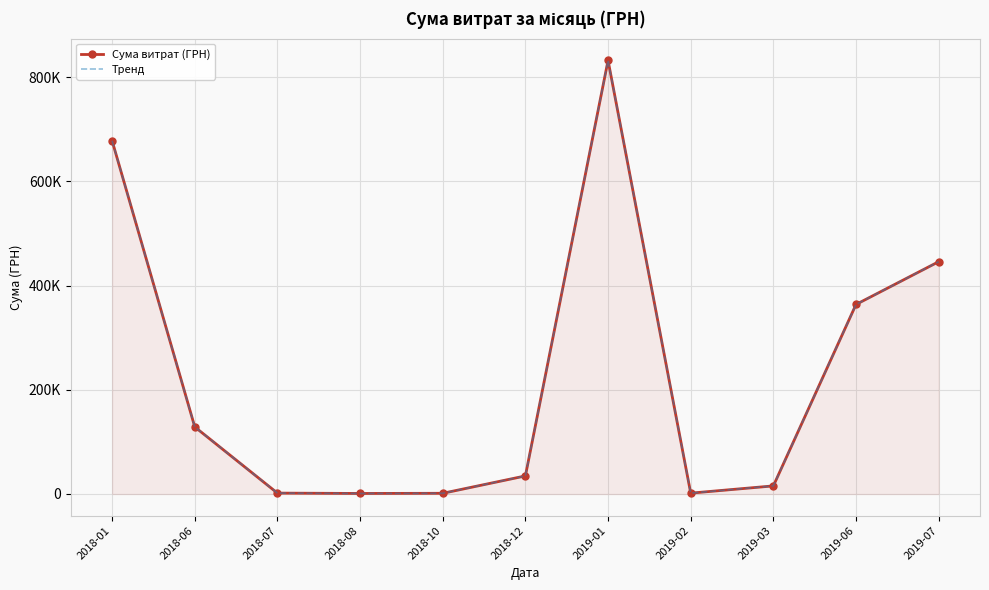

What is the difference between the maximum and minimum values in the Тренд series?

831170.6